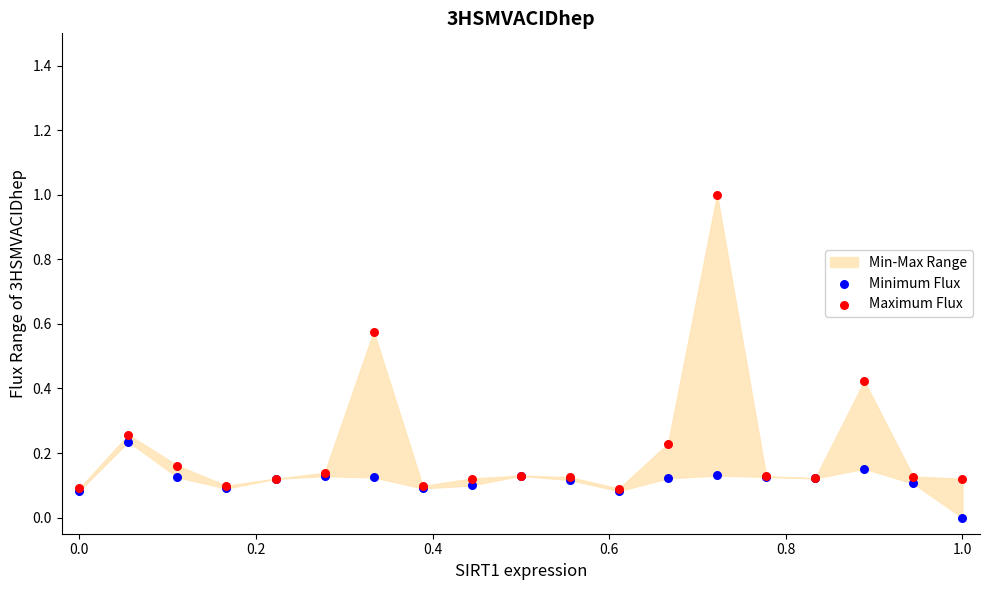

Which series contains the highest Y value?

Maximum Flux